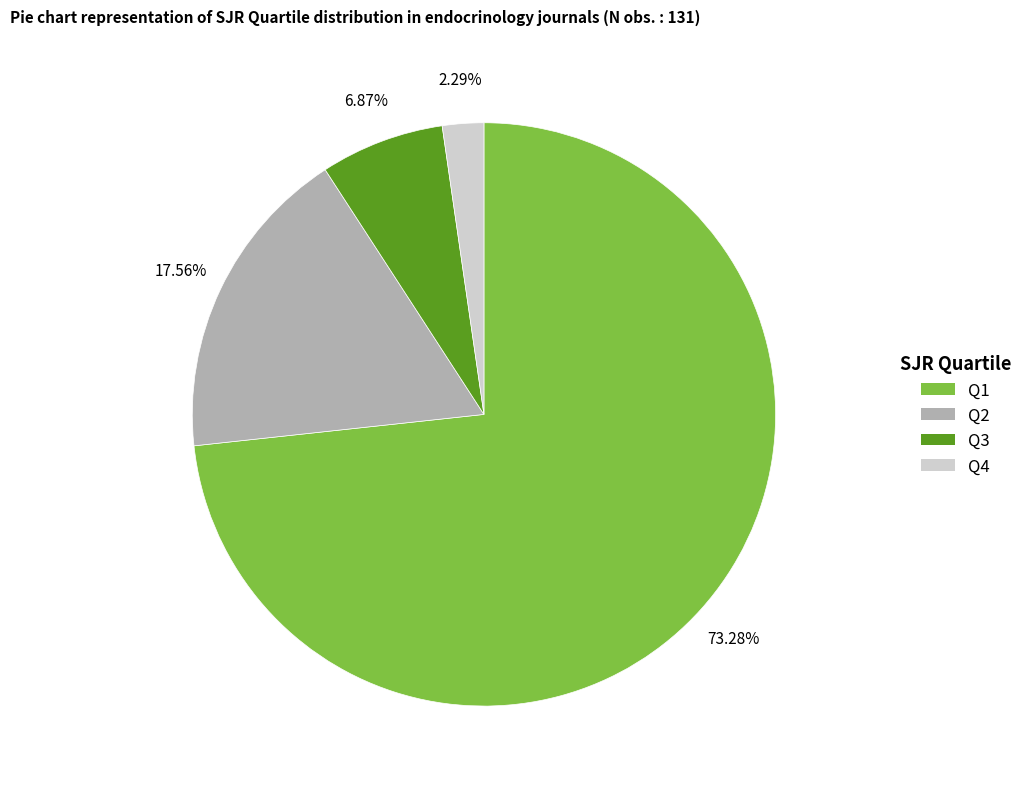

True or false: Q2 accounts for 32% of the total.

False